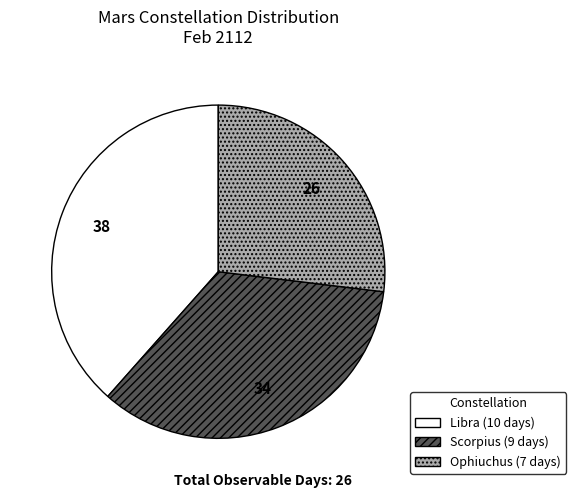

How many slices are in this pie chart?

3